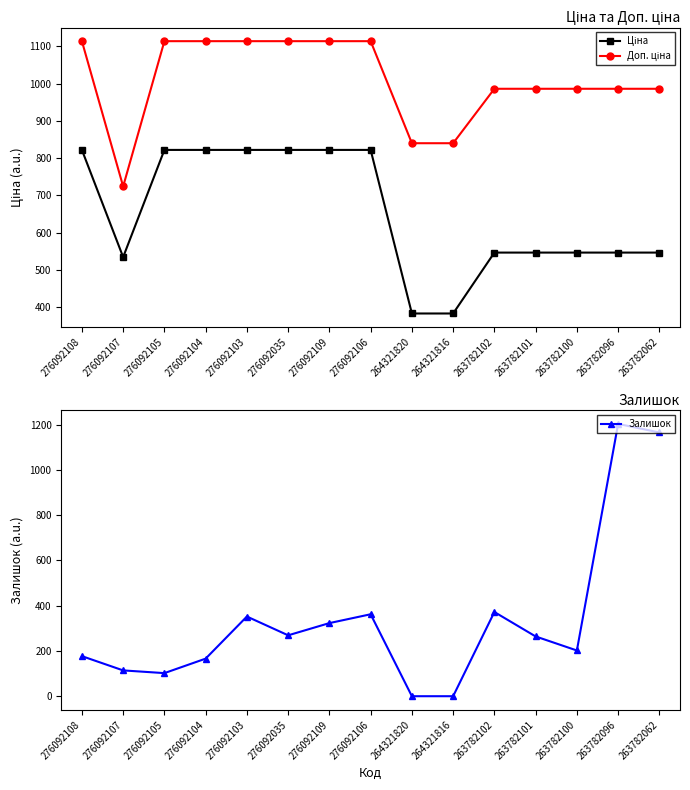

Which series has the largest total across all categories?

Доп. ціна